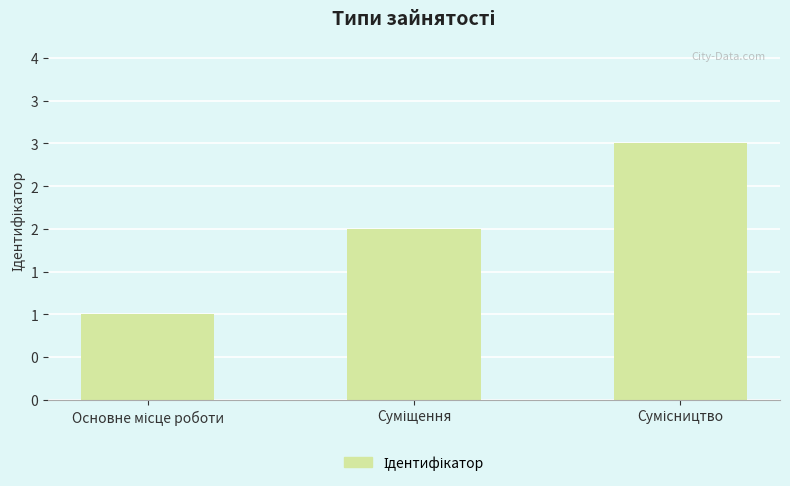

Does the chart contain any negative values?

No